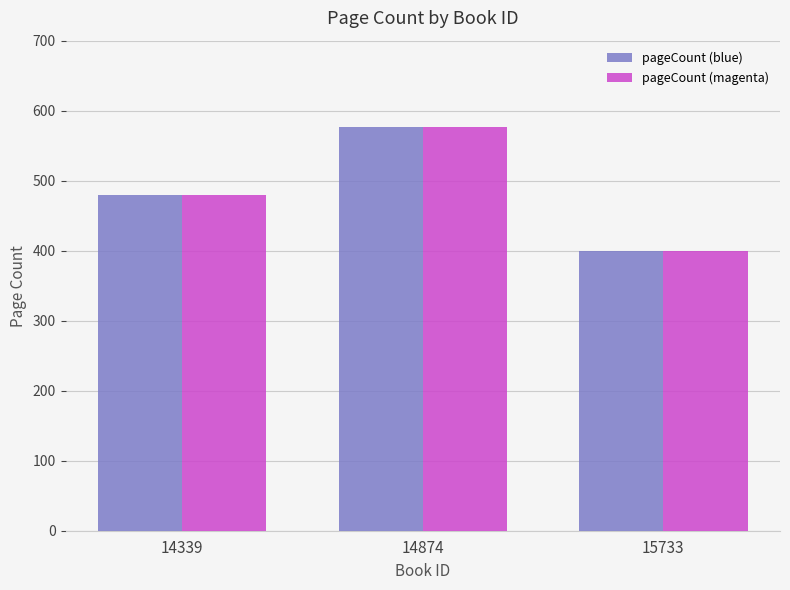

Which label corresponds to the largest value in the chart?

14874